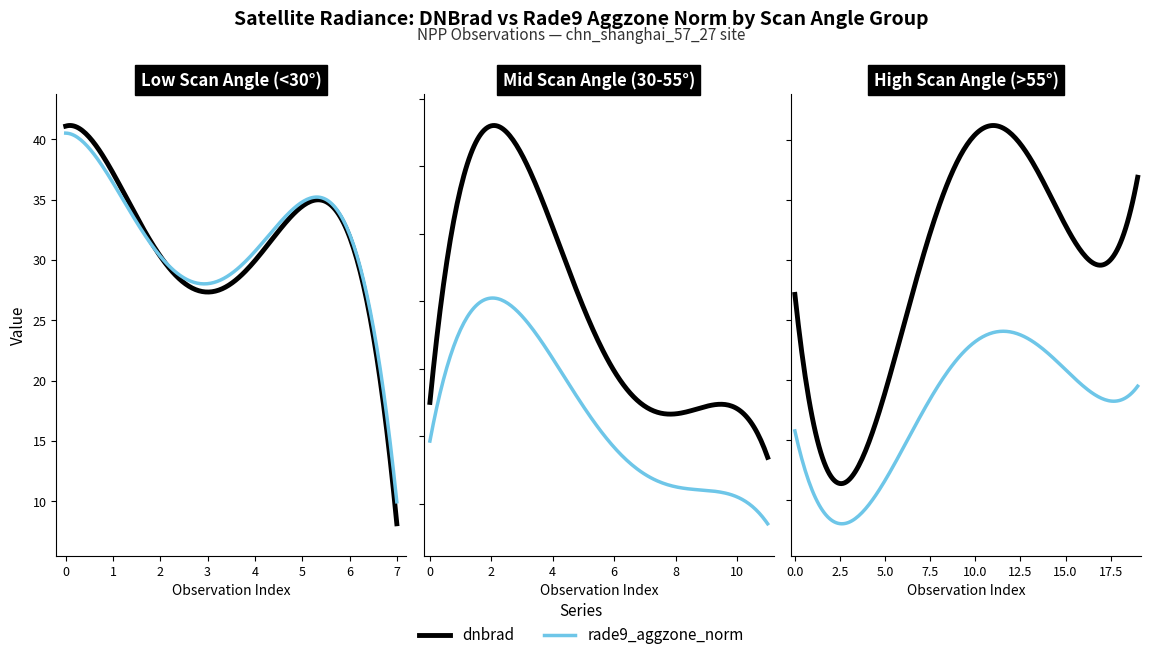

Between 23 and 26, which series saw the biggest shift?

dnbrad